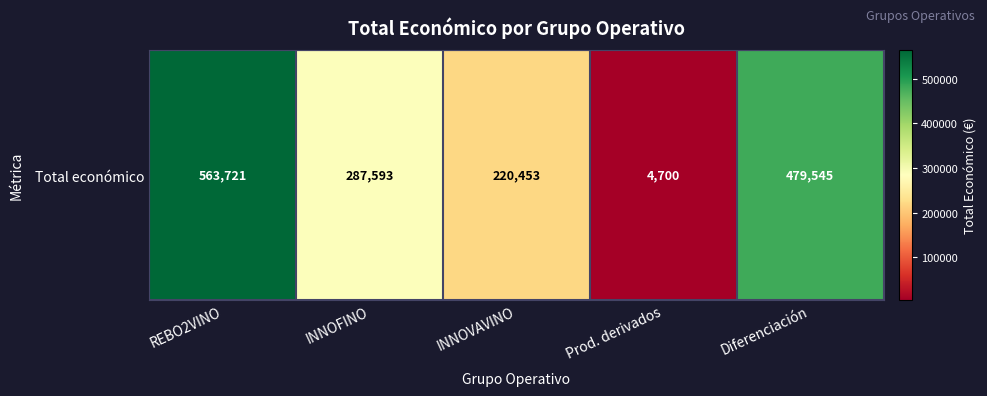

Which label corresponds to the largest value in the chart?

REBO2VINO